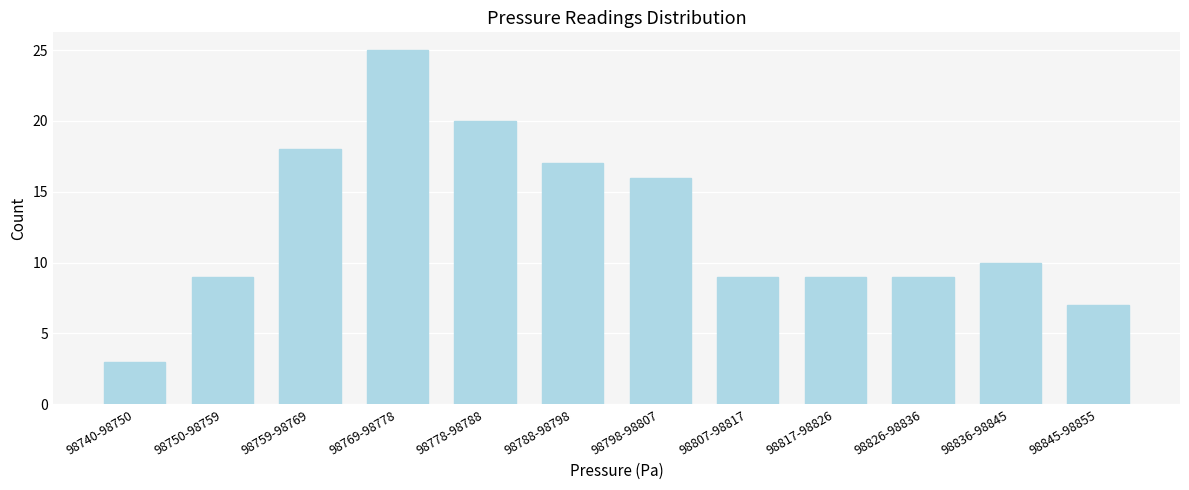

Reading right to left, transcribe all the data shown in this chart.

7	10	9	9	9	16	17	20	25	18	9	3